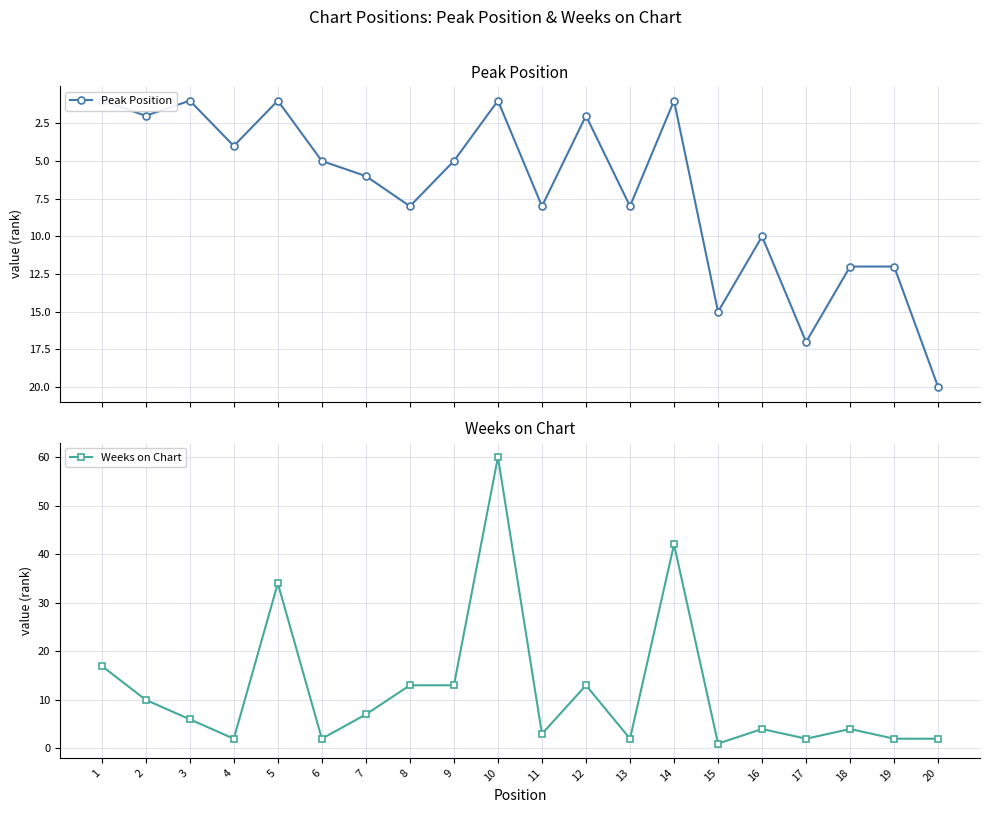

The value of Peak Position at 18 is 12. True or false?

True